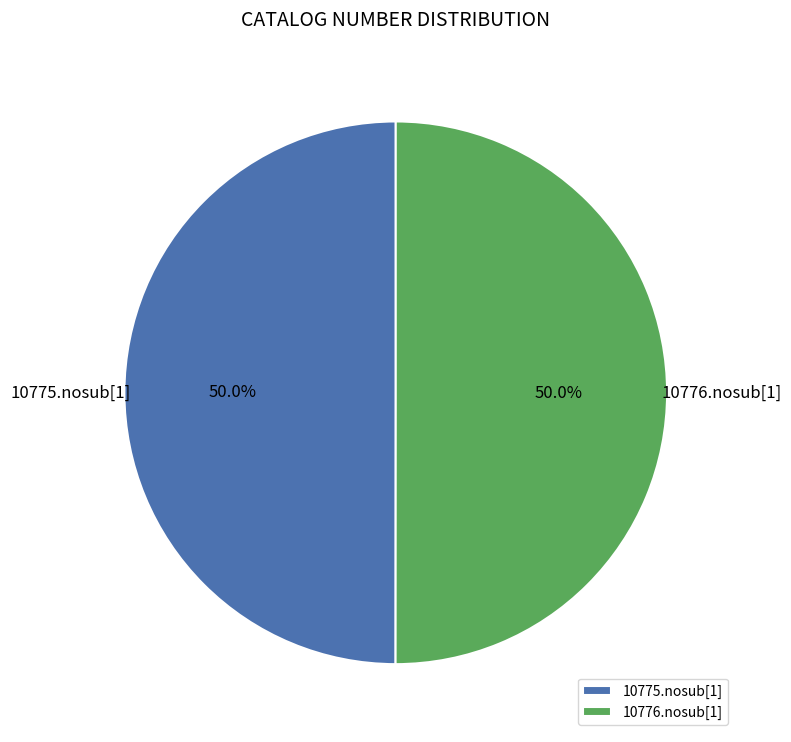

How much of the chart is everything except 10775.nosub[1]?

50.0%